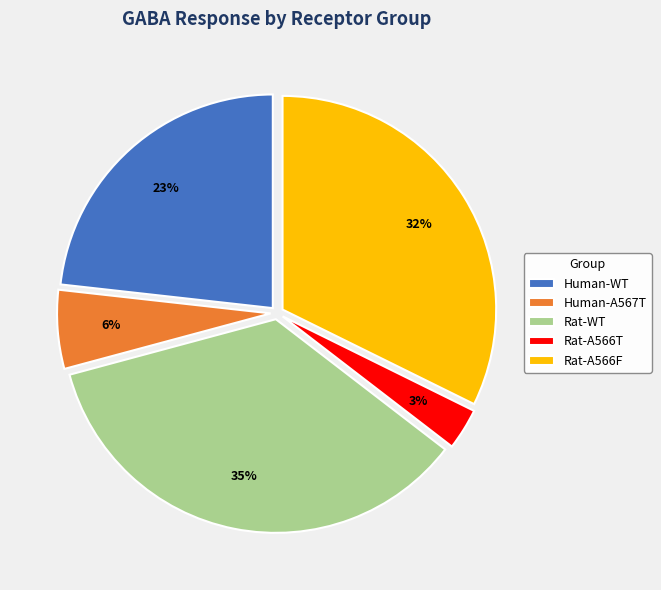

Count the number of slices in the pie.

5